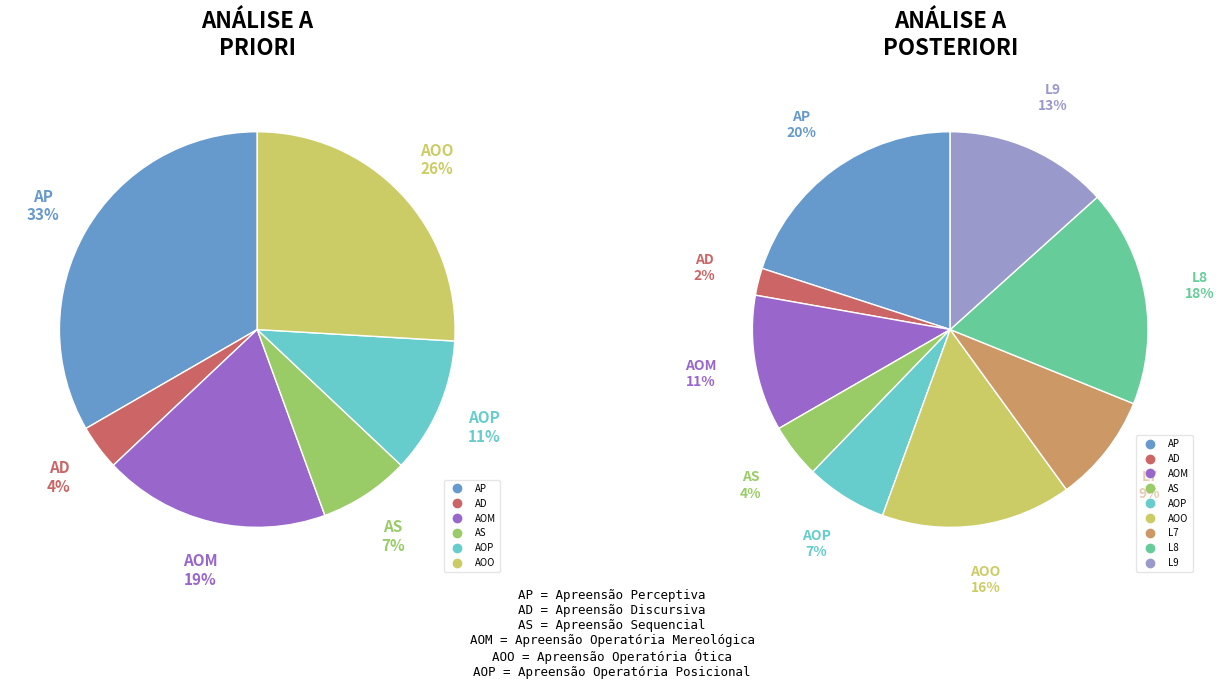

Combined, what portion of the pie is 9 and 3?

31.1%